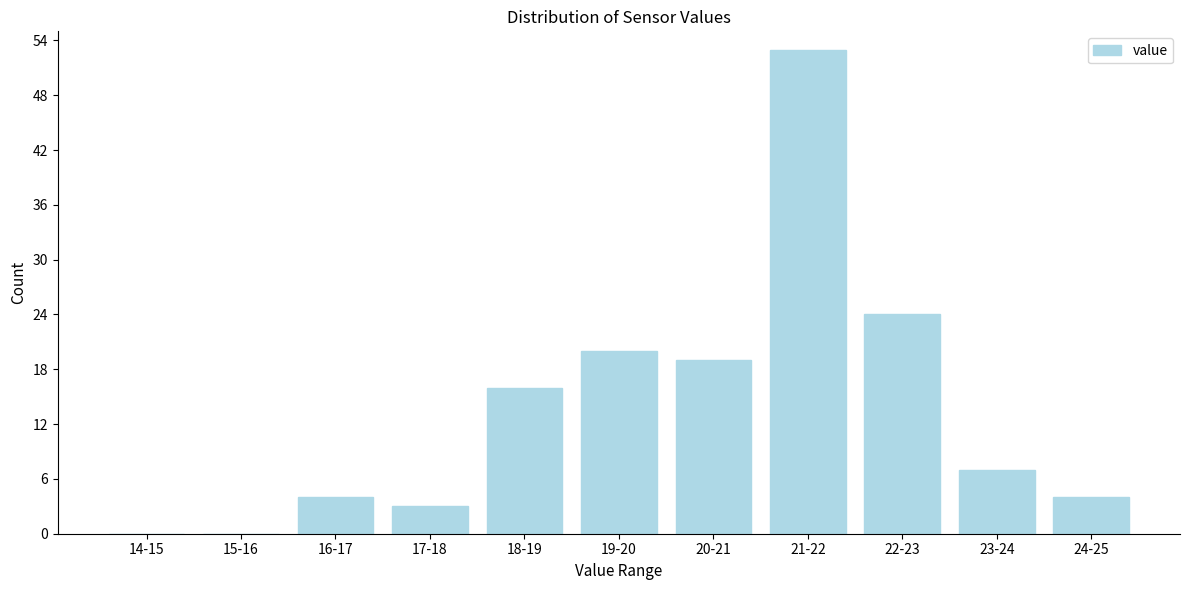

Reading left to right, transcribe all the data shown in this chart.

14-15=0	15-16=0	16-17=4	17-18=3	18-19=16	19-20=20	20-21=19	21-22=53	22-23=24	23-24=7	24-25=4